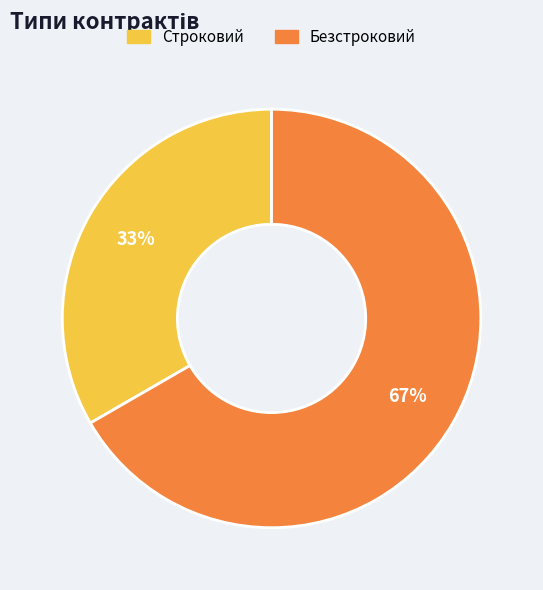

What percentage is the Строковий slice, to the nearest percent?

33%